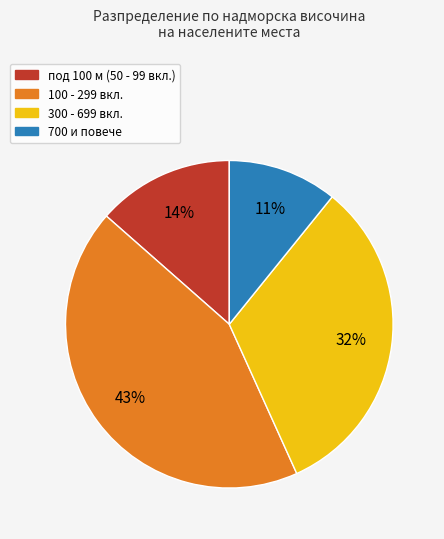

Is there any slice that represents more than half of the pie?

No